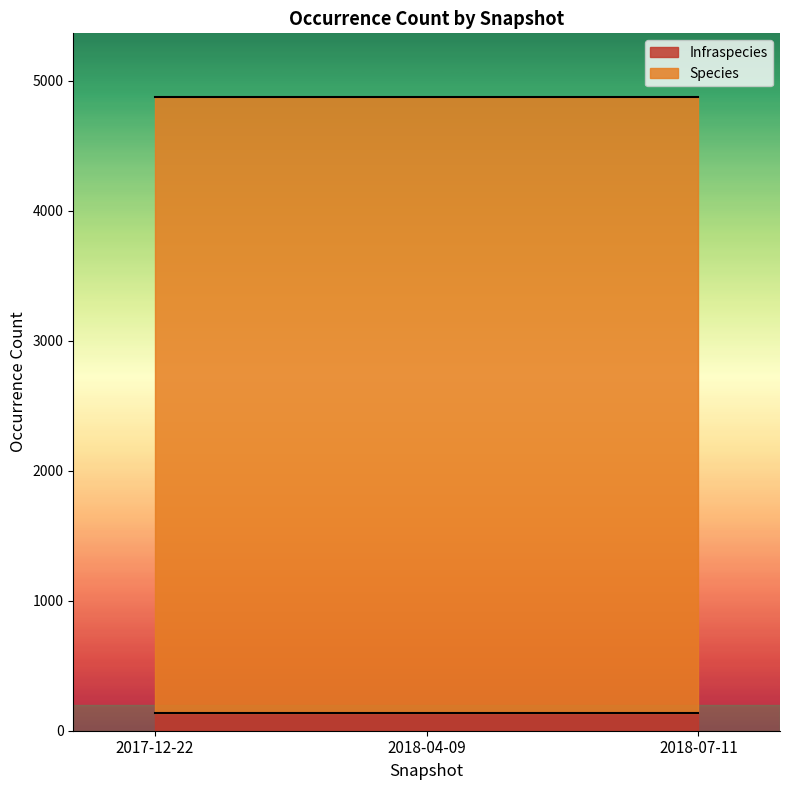

What is the label of the 3rd point from the left?

2018-07-11